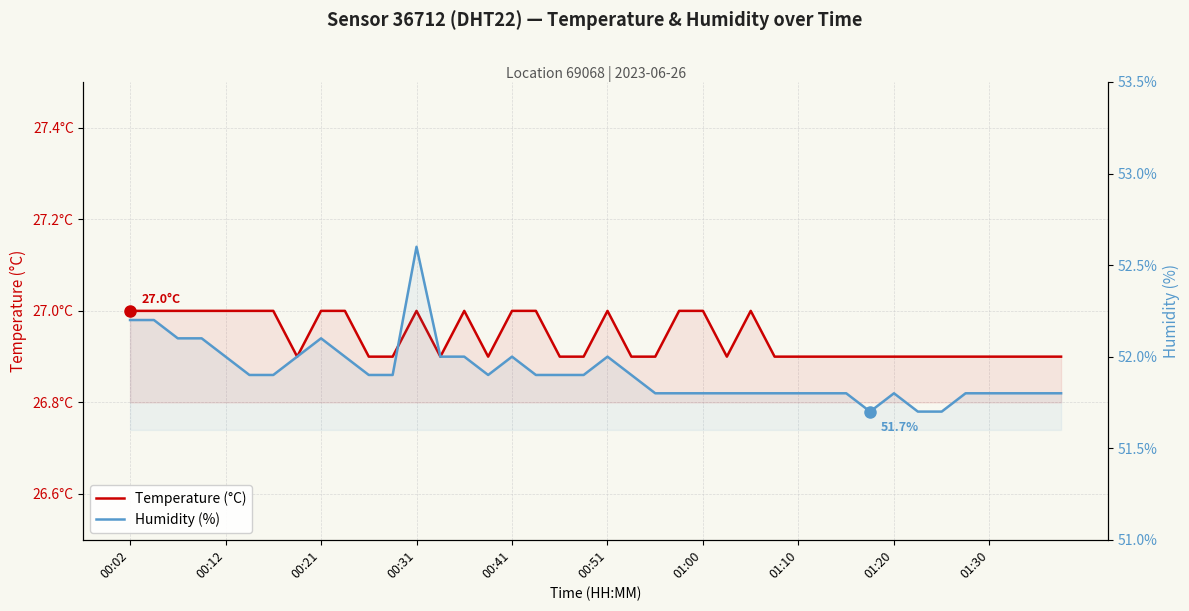

The Humidity (%) series shows 26.6 at 30. True or false?

False